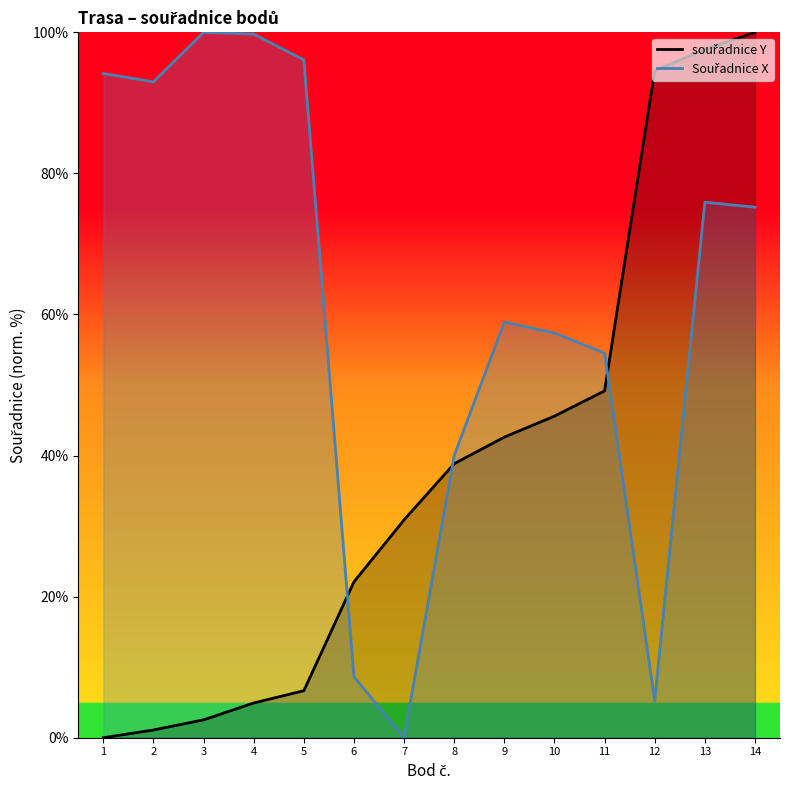

Reading right to left, list all the values displayed in this chart.

souřadnice Y: 100.0	97.6	94.5	49.2	45.6	42.6	38.8	30.9	22.1	6.7	4.9	2.5	1.1	0.0
Souřadnice X: 75.2	75.9	5.2	54.5	57.4	58.9	40.0	0.0	8.6	96.1	99.7	100.0	93.0	94.2